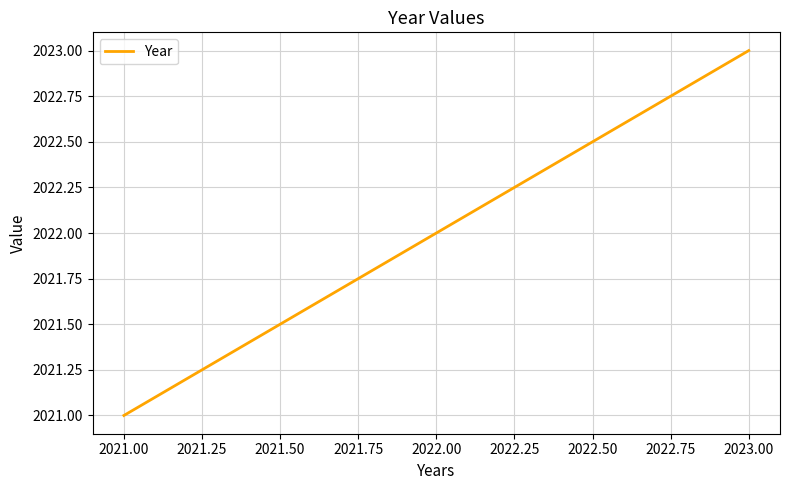

Reading left to right, extract all data points from this chart.

2021	2022	2023